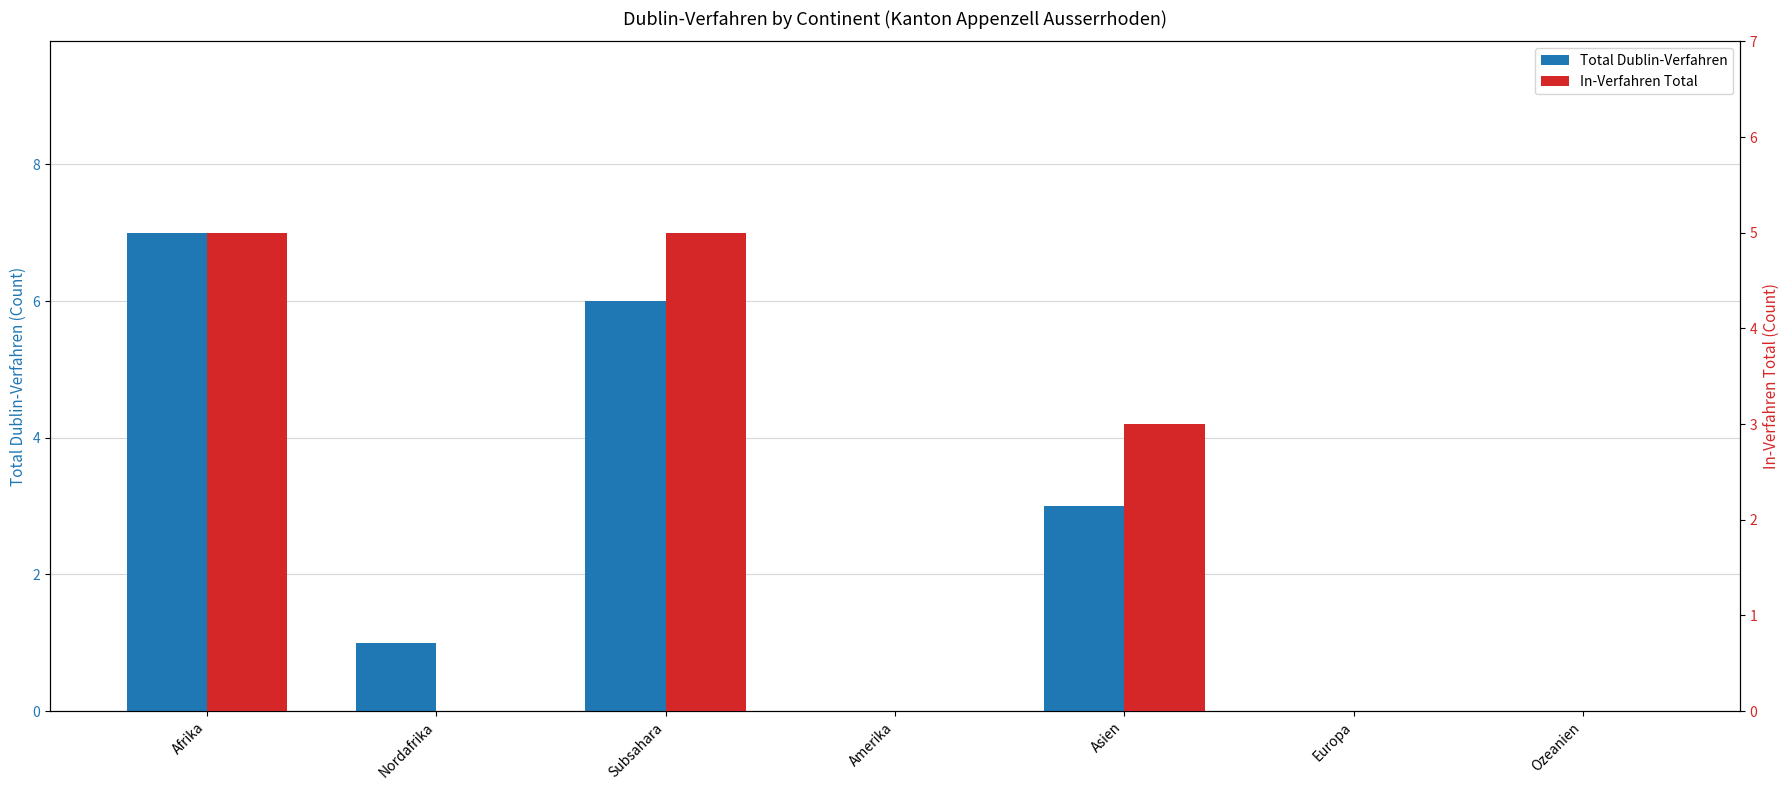

Which series changed the most between Nordafrika and Amerika?

Total Dublin-Verfahren